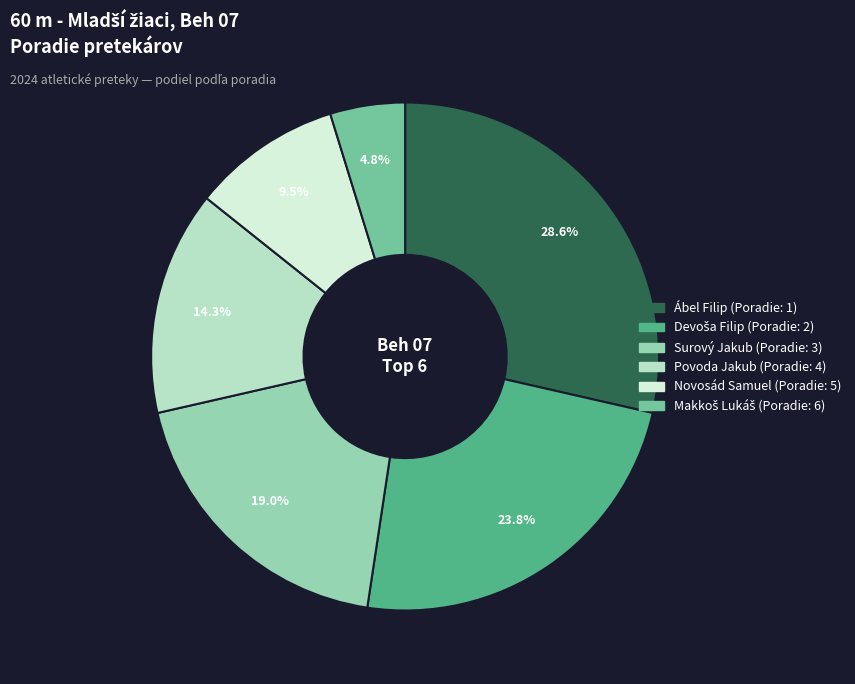

To the nearest percent, what is the difference between the largest and smallest slice percentages?

24%